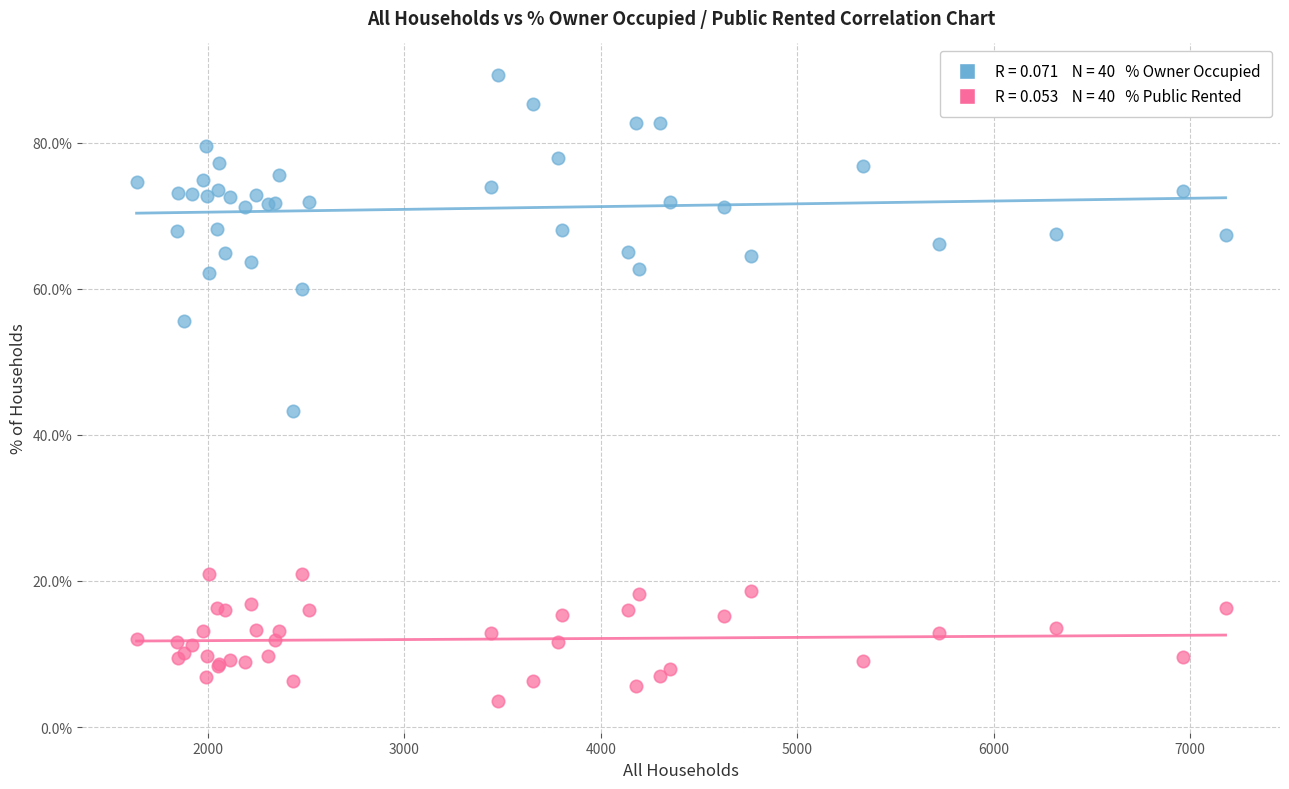

Across all series, what Y value is closest to 46?

43.2